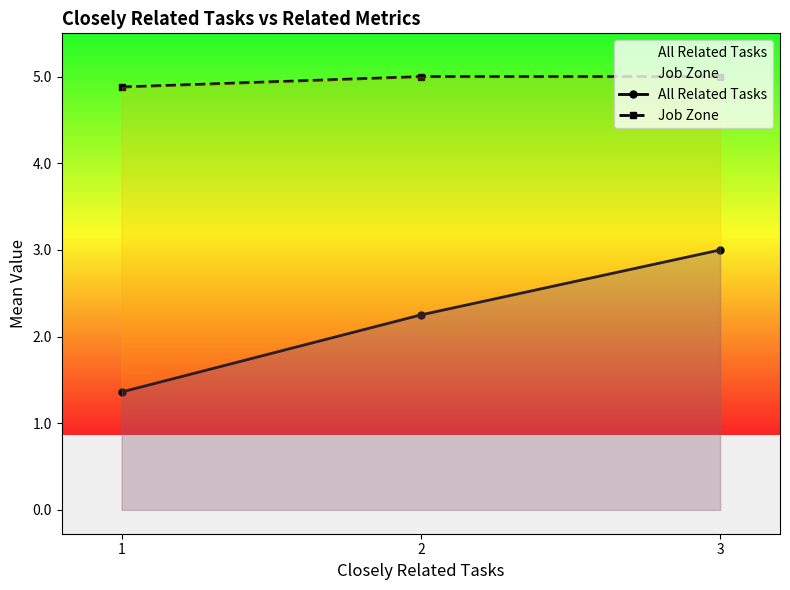

Which series has the largest range (max minus min)?

All Related Tasks